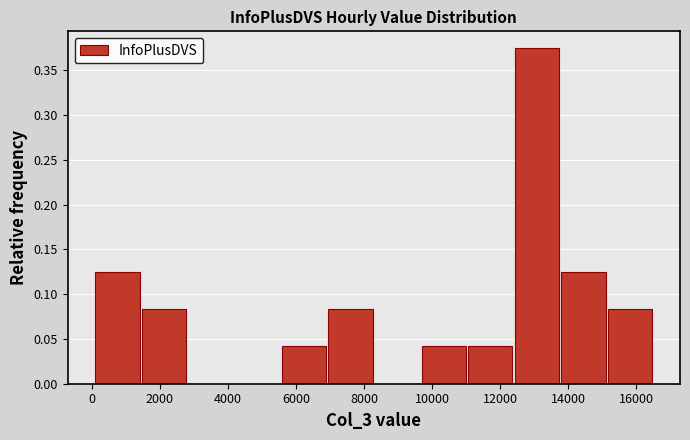

How tall is the bar that spans 11000 to 12400 on the x-axis? Neither the bar edges nor the heights are printed on the chart, so give them approximately, as read against the axes.

0.040